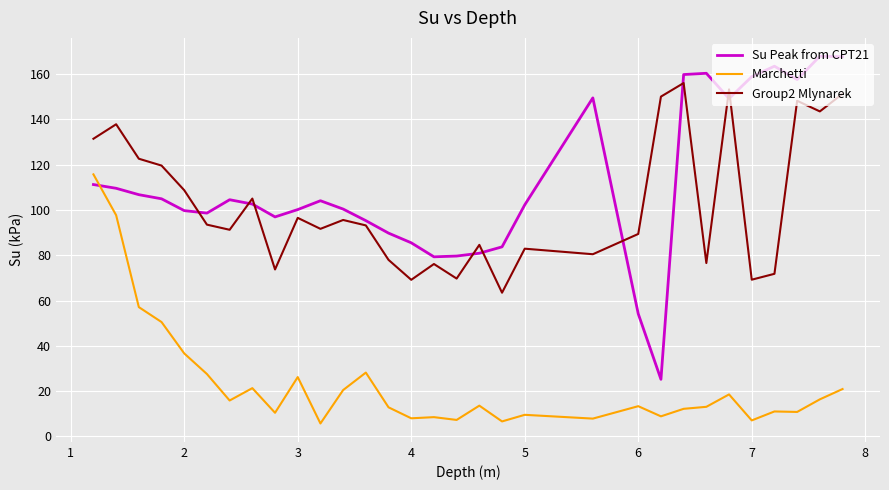

Which series has the widest spread of values?

Su Peak from CPT21